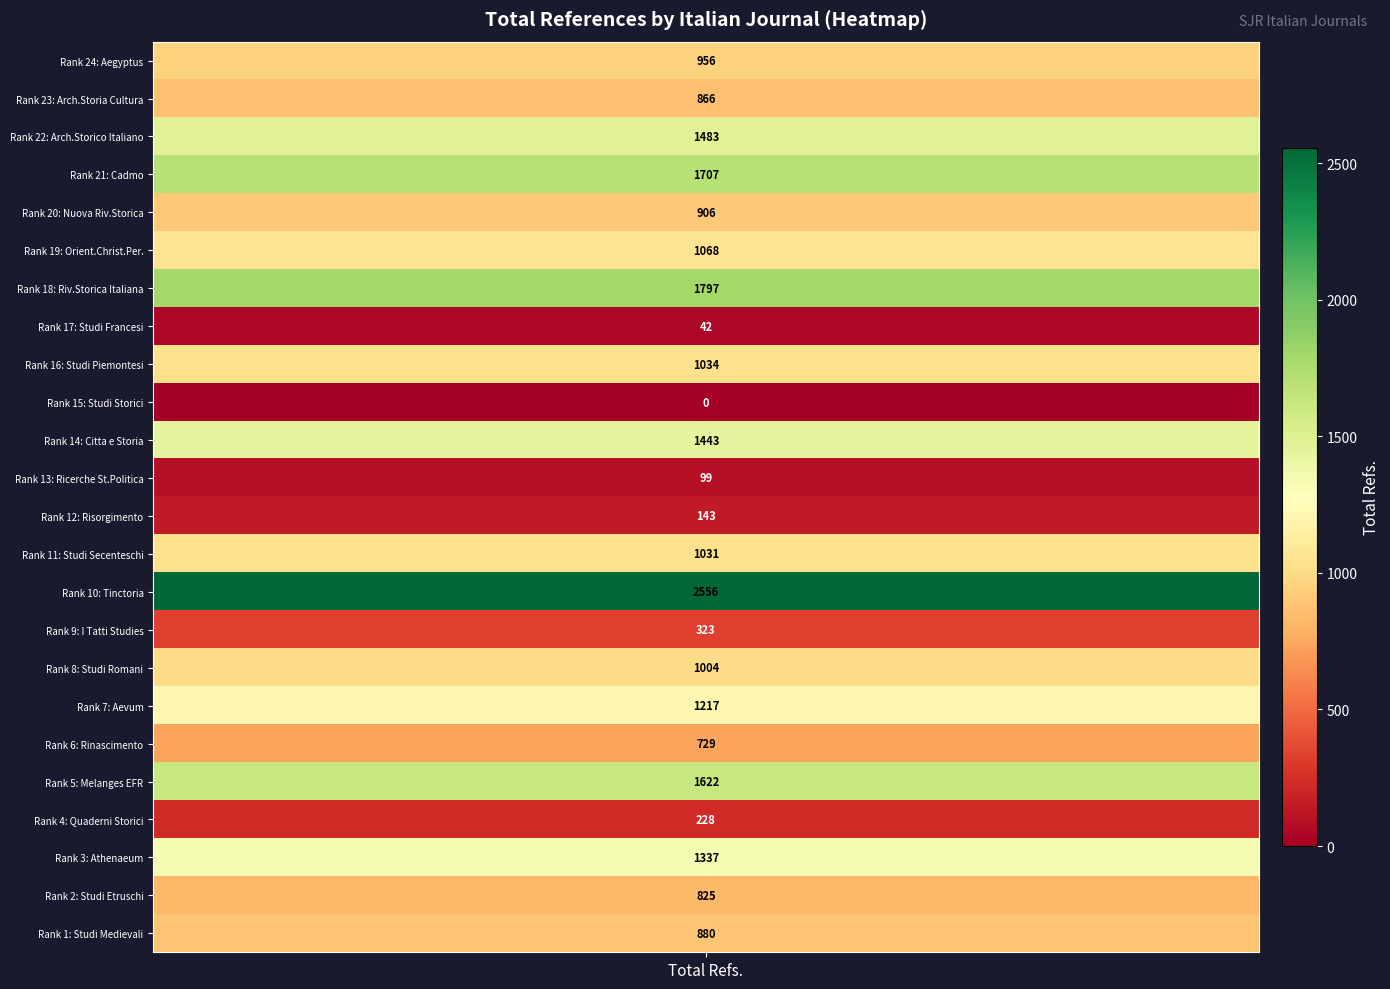

What is the change in value from 12 to 16?

+891